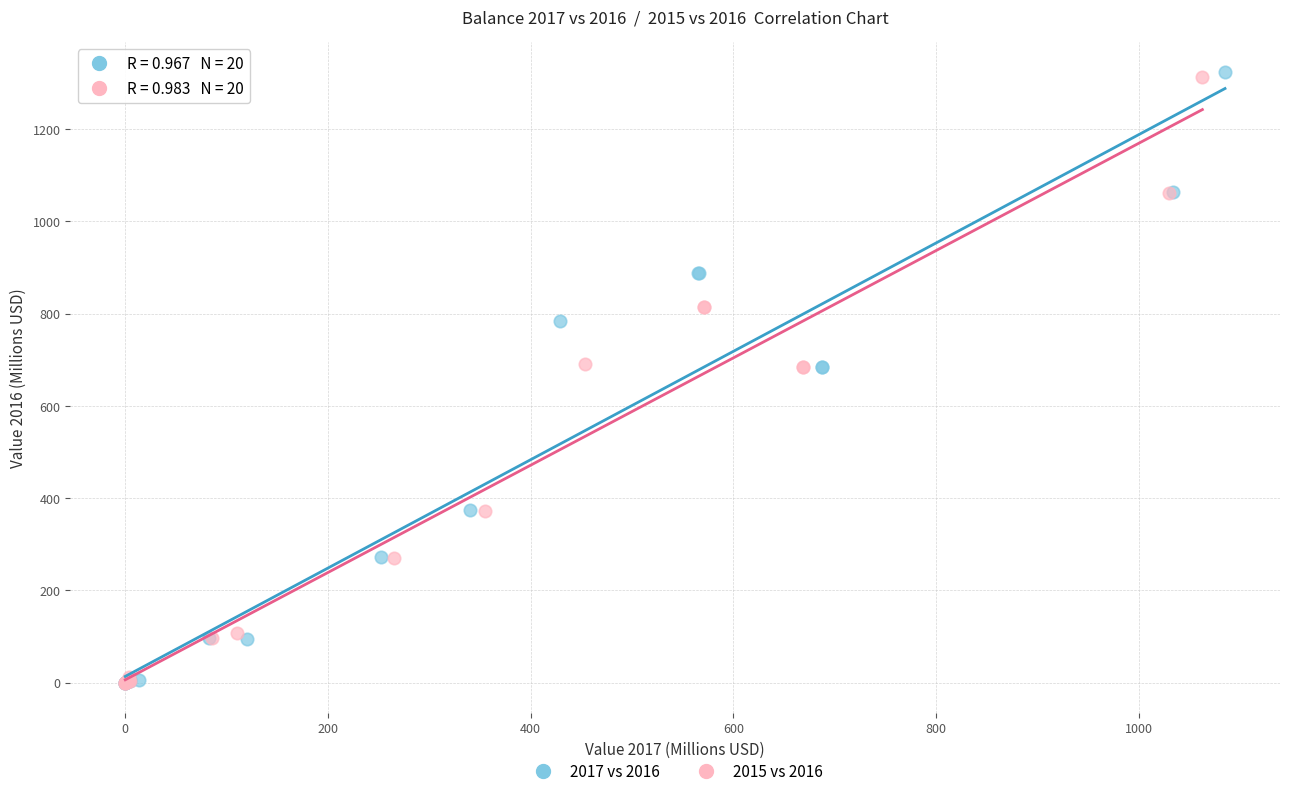

Which series has the largest Y range (max minus min)?

2017 vs 2016